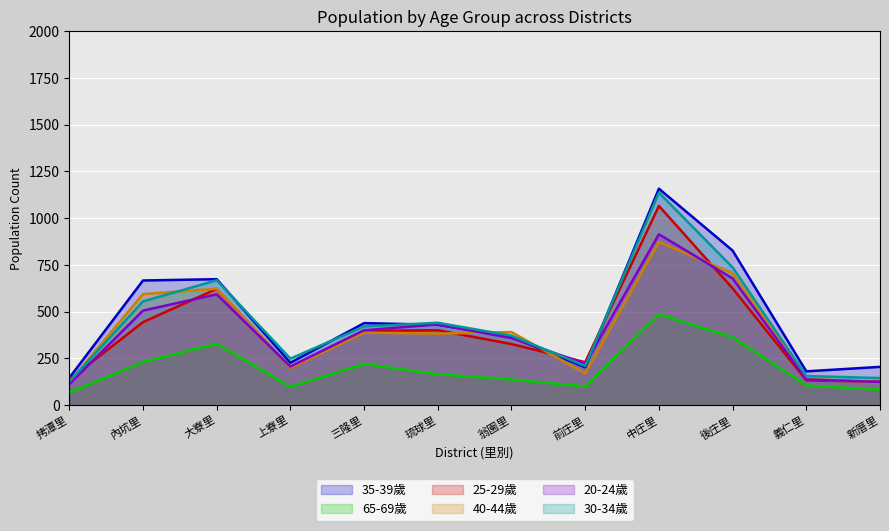

True or false: 65-69歲 and 30-34歲 intersect in this chart.

False